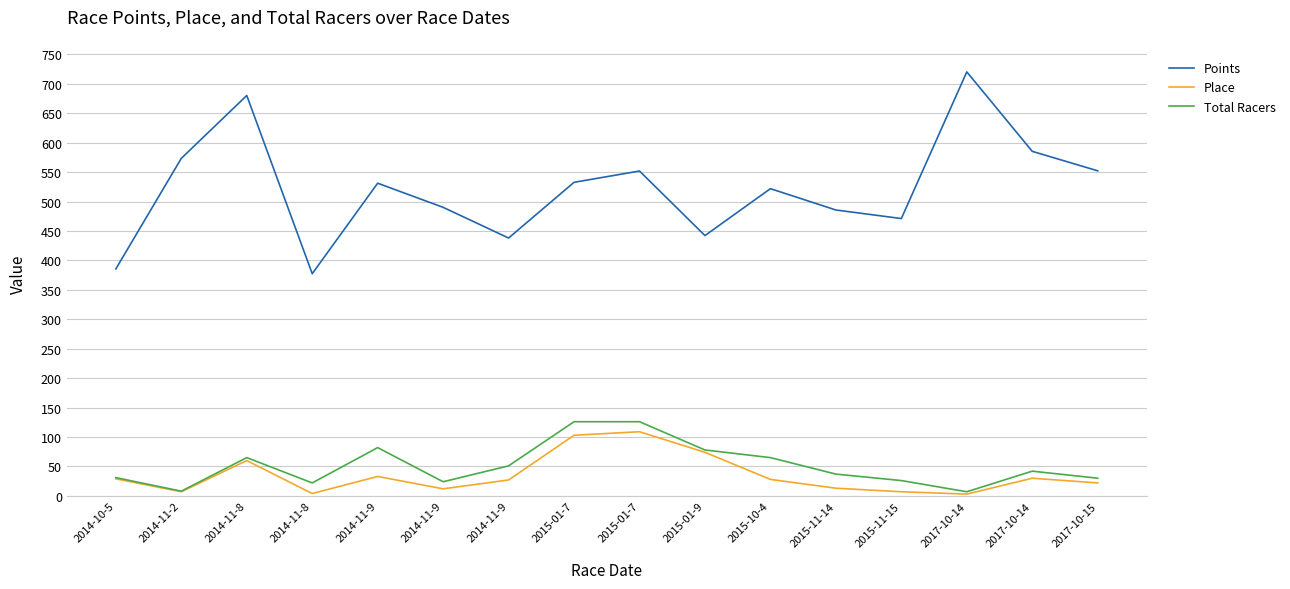

Which category has the lowest value across all series?

2017-10-14